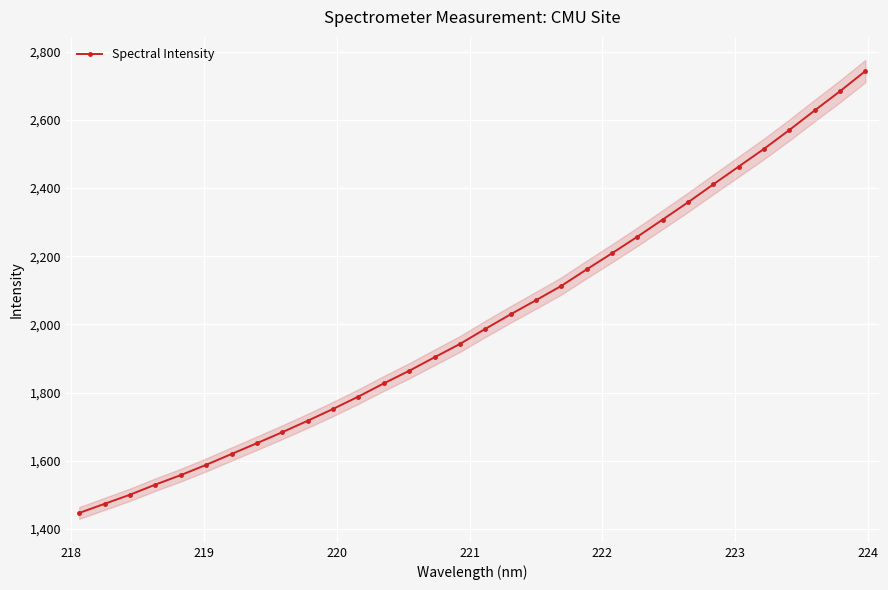

What is the minimum value for Spectral Intensity?

1446.8